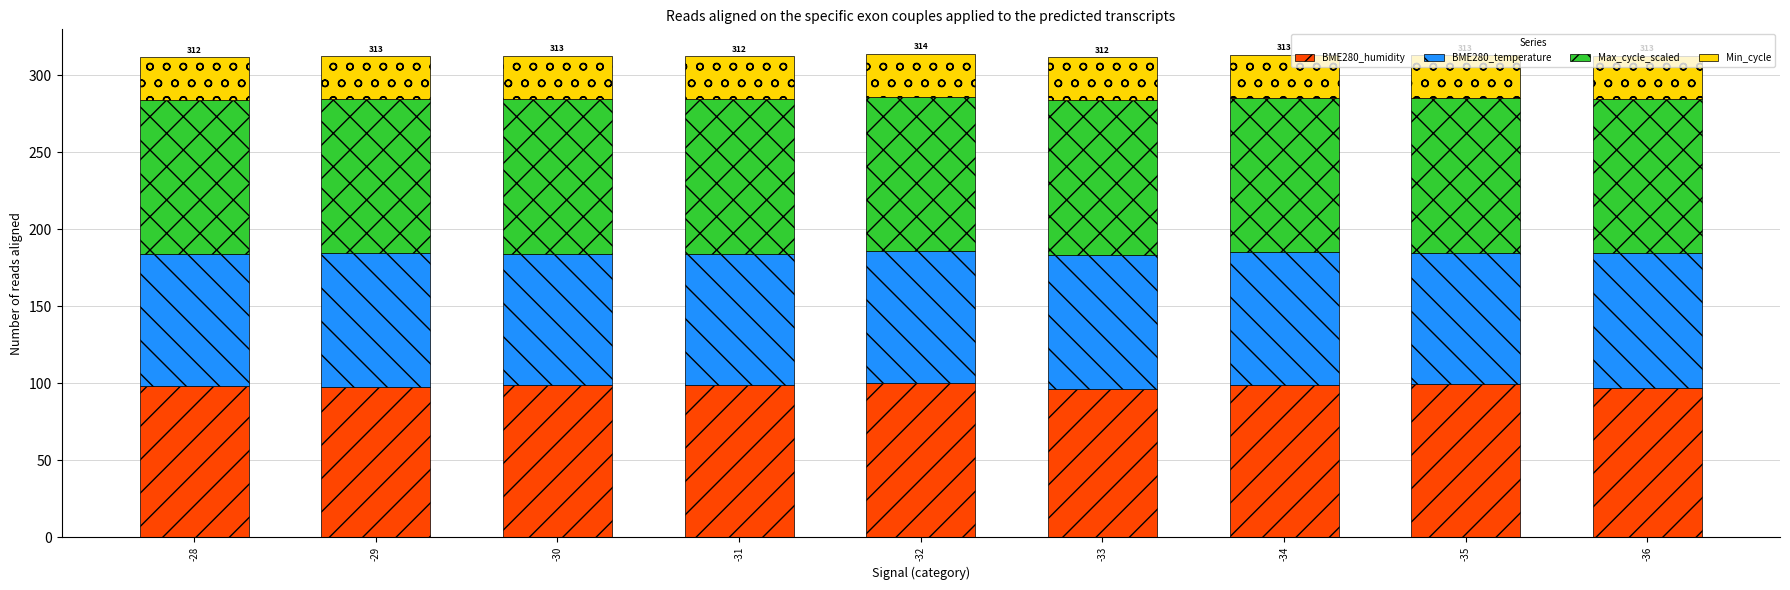

How many bars are there in total?

9